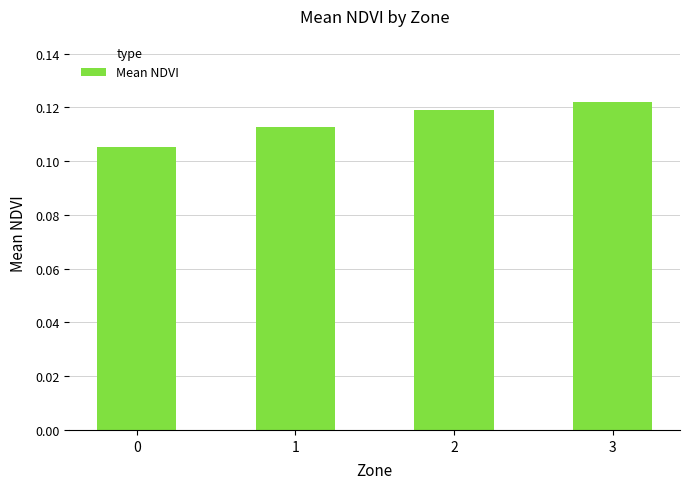

What is the sum of all values?

0.5